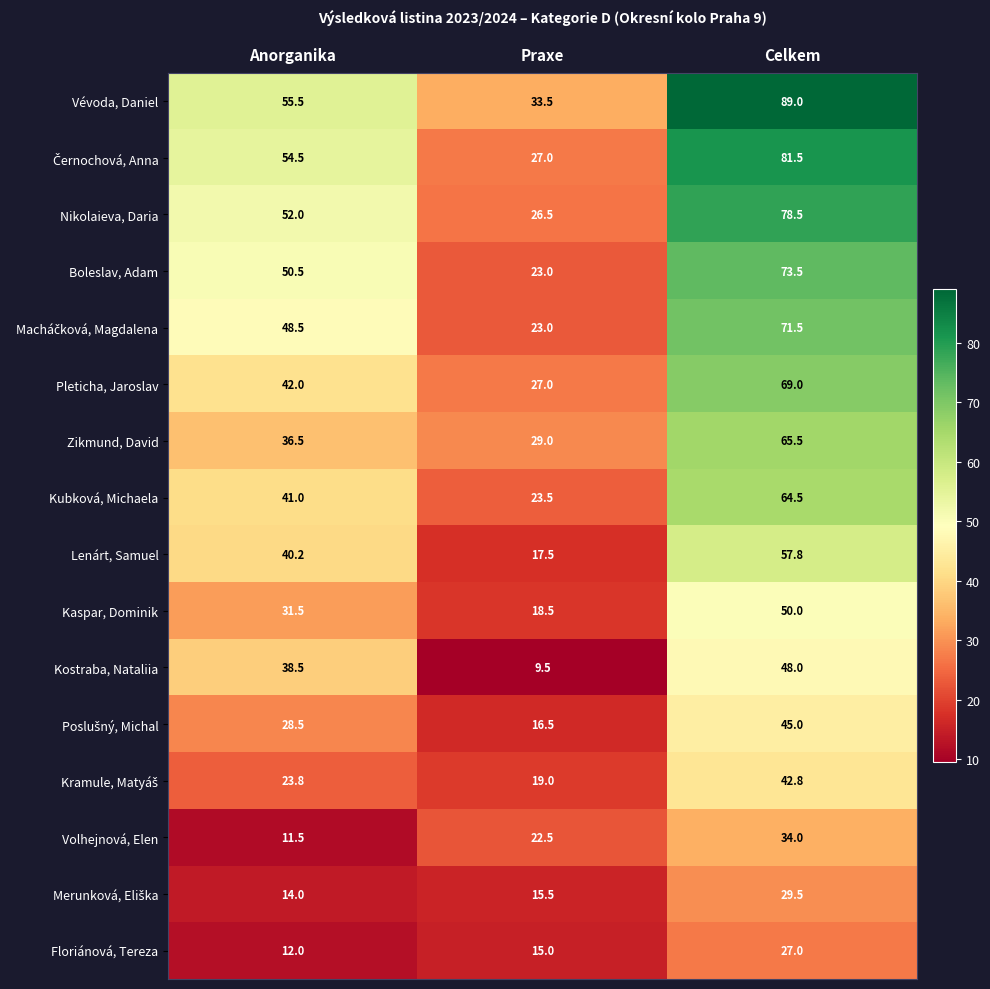

Which series has the widest spread of values?

Vévoda, Daniel